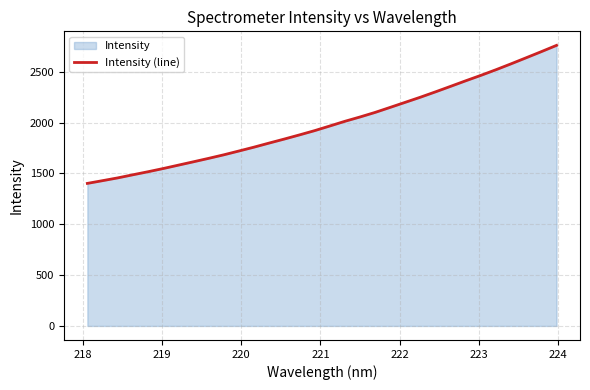

What is the greatest value displayed?

2758.6